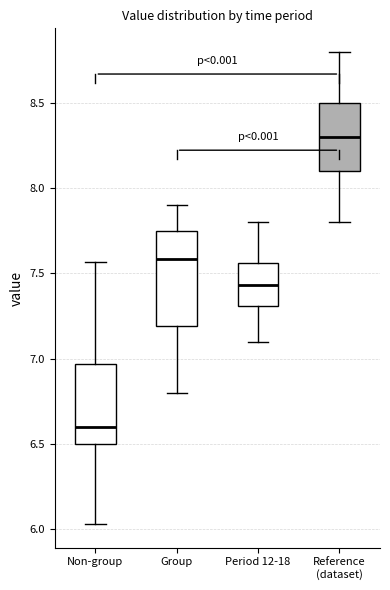

Where is the lower edge of the box for Group on the y-axis? The values are not printed on the chart, so give them approximately, as read against the axis.

7.20